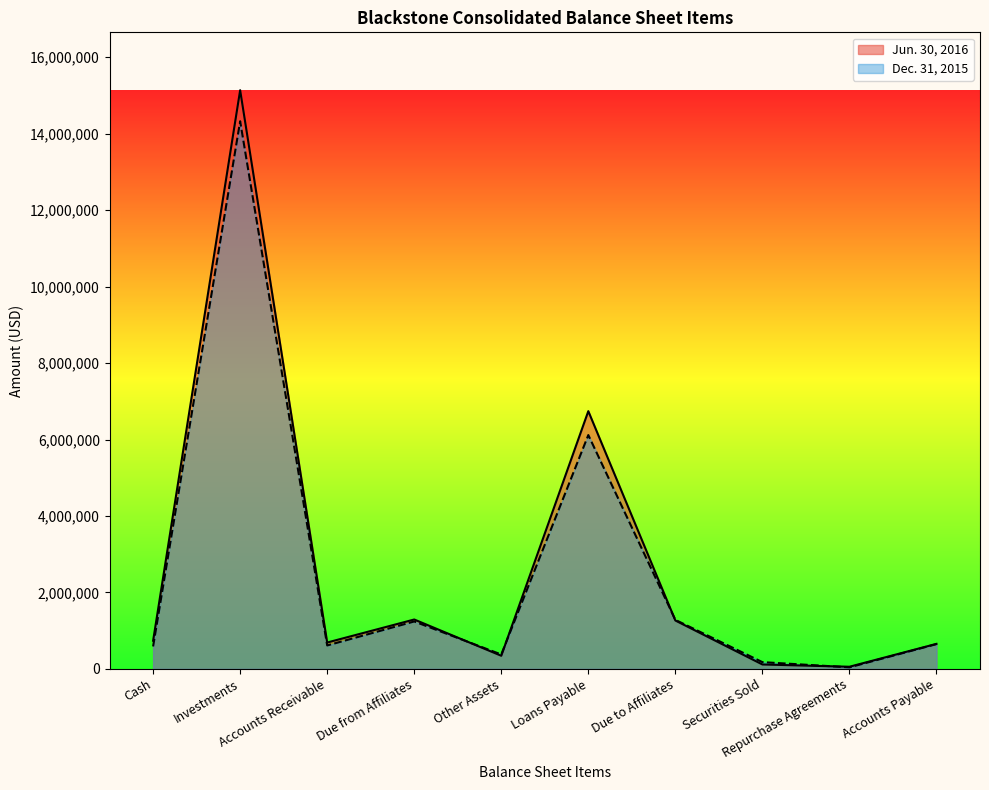

What are all the series names shown in the legend?

Jun. 30, 2016, Dec. 31, 2015